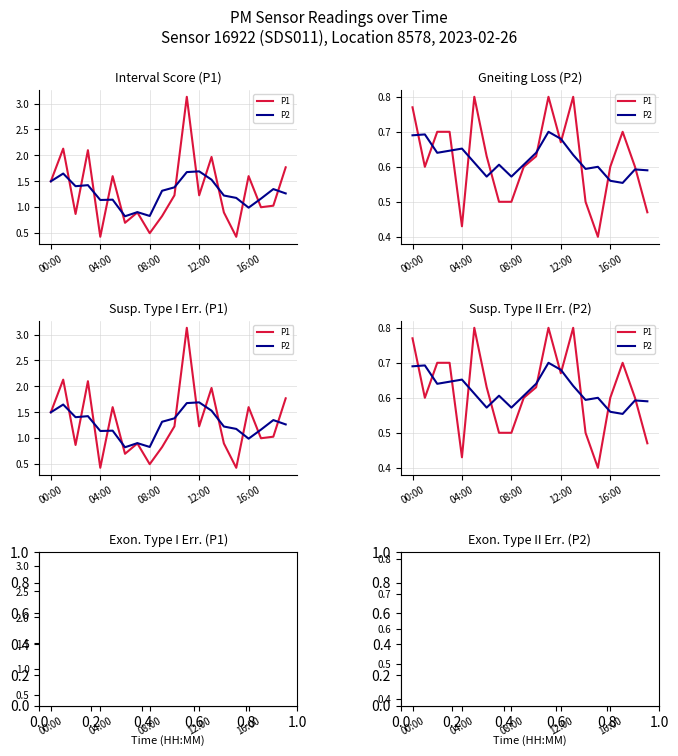

At which label is P1 closest to 0?

15